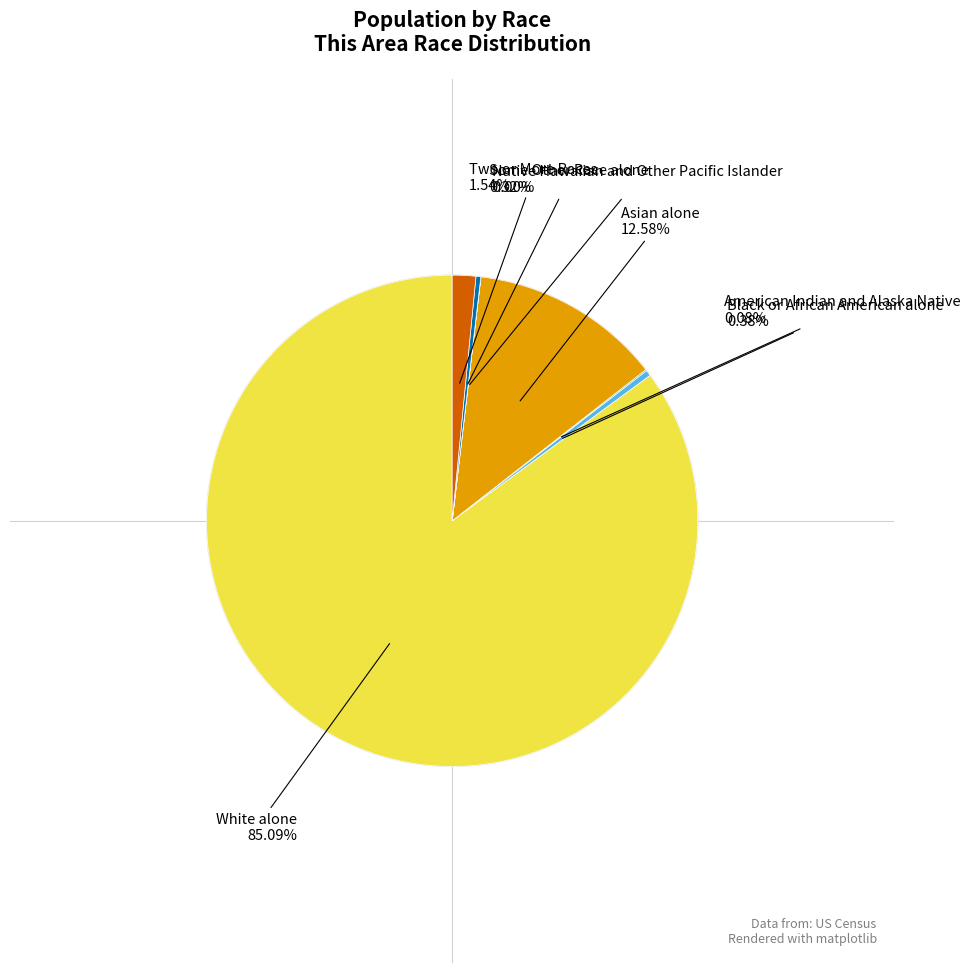

Is there any slice that represents more than half of the pie?

Yes